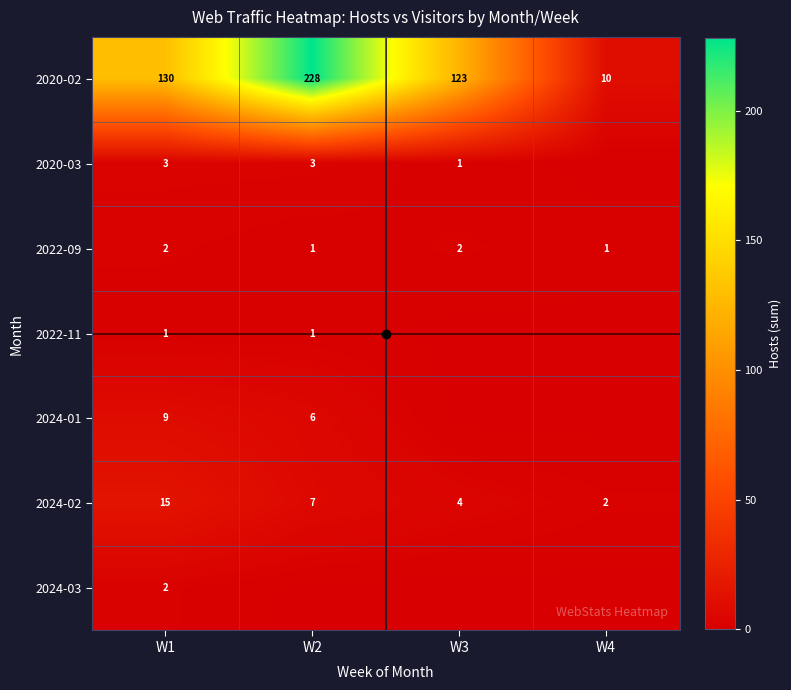

What is the difference between the maximum and minimum values in the 2024-02 series?

13